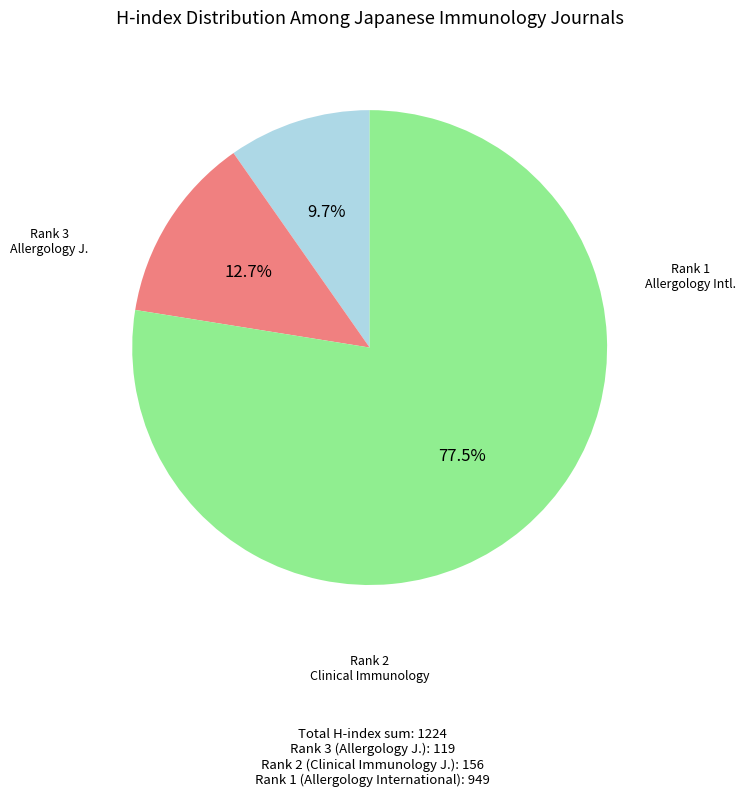

Does any single category account for the majority?

Yes